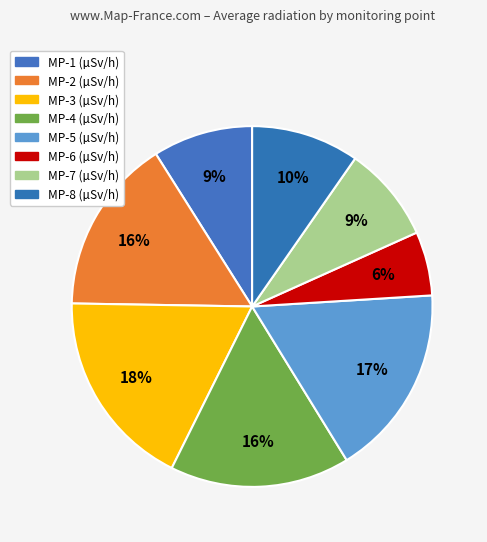

Rank the categories by value from lowest to highest.

MP-6, MP-7, MP-1, MP-8, MP-2, MP-4, MP-5, MP-3